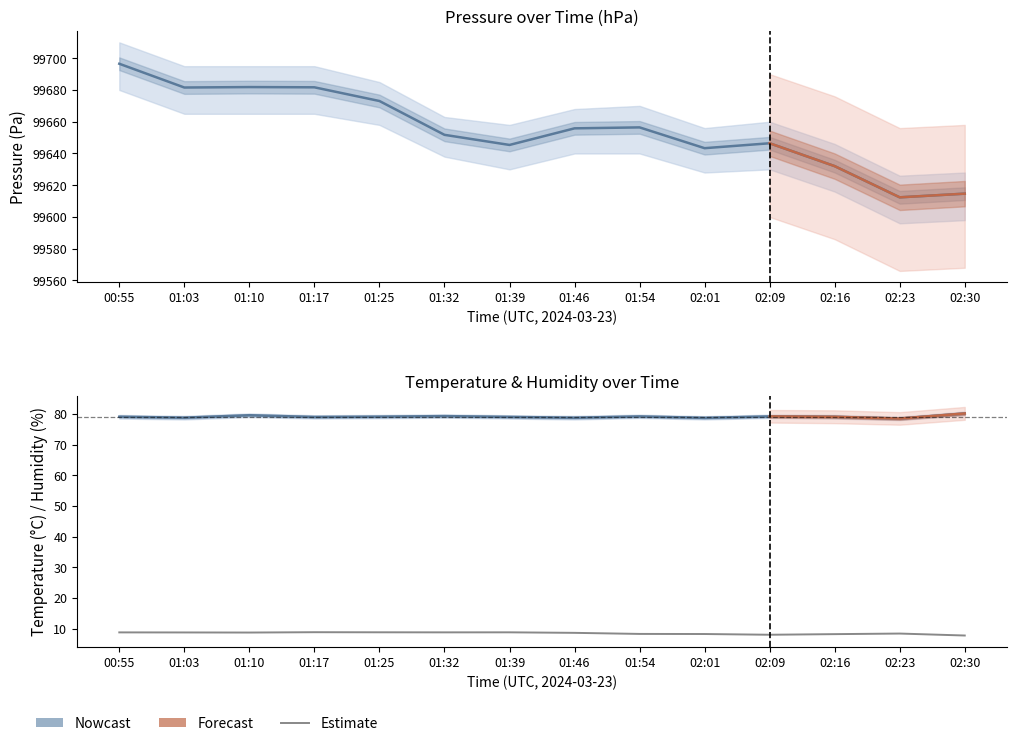

What is the average value of the Temperature (Estimate) series?

8.5